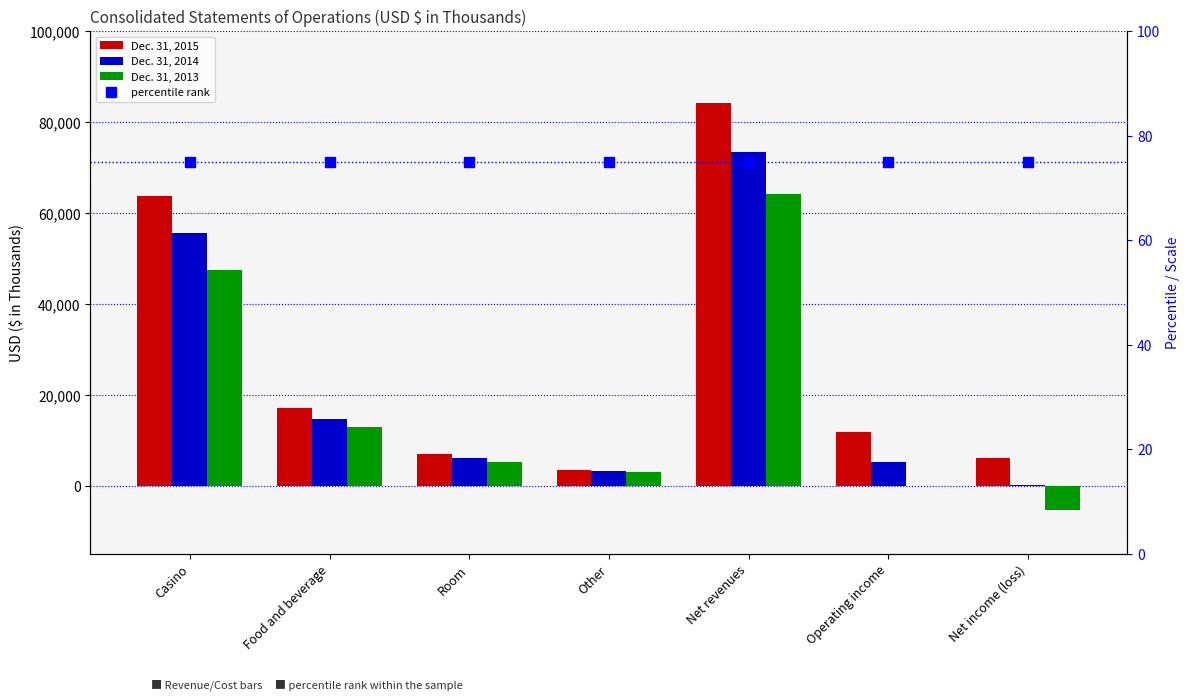

What is the approximate value of Dec. 31, 2014 at Casino, to the nearest 100?

55500